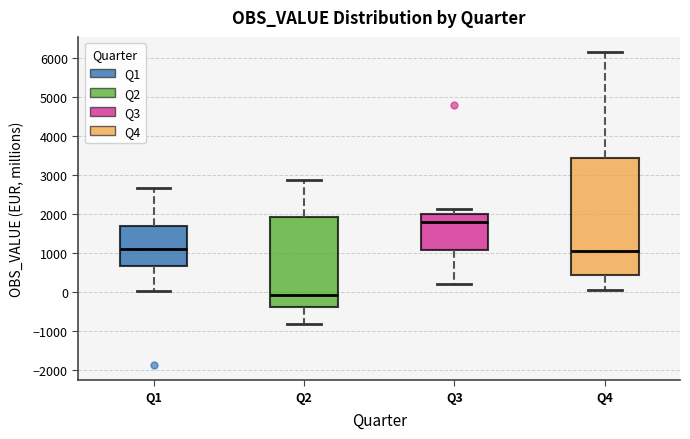

Reading left to right, transcribe this box plot: for each box, give where its median line is, the range the box spans, and where its two whiskers end, as read against the y-axis. The values are not printed on the chart, so give them approximately, as read against the axis.

Q1: median 1100, box 700 to 1700, whiskers 0 to 2700
Q2: median -100, box -400 to 1900, whiskers -800 to 2900
Q3: median 1800, box 1100 to 2000, whiskers 200 to 2100
Q4: median 1100, box 400 to 3400, whiskers 0 to 6100